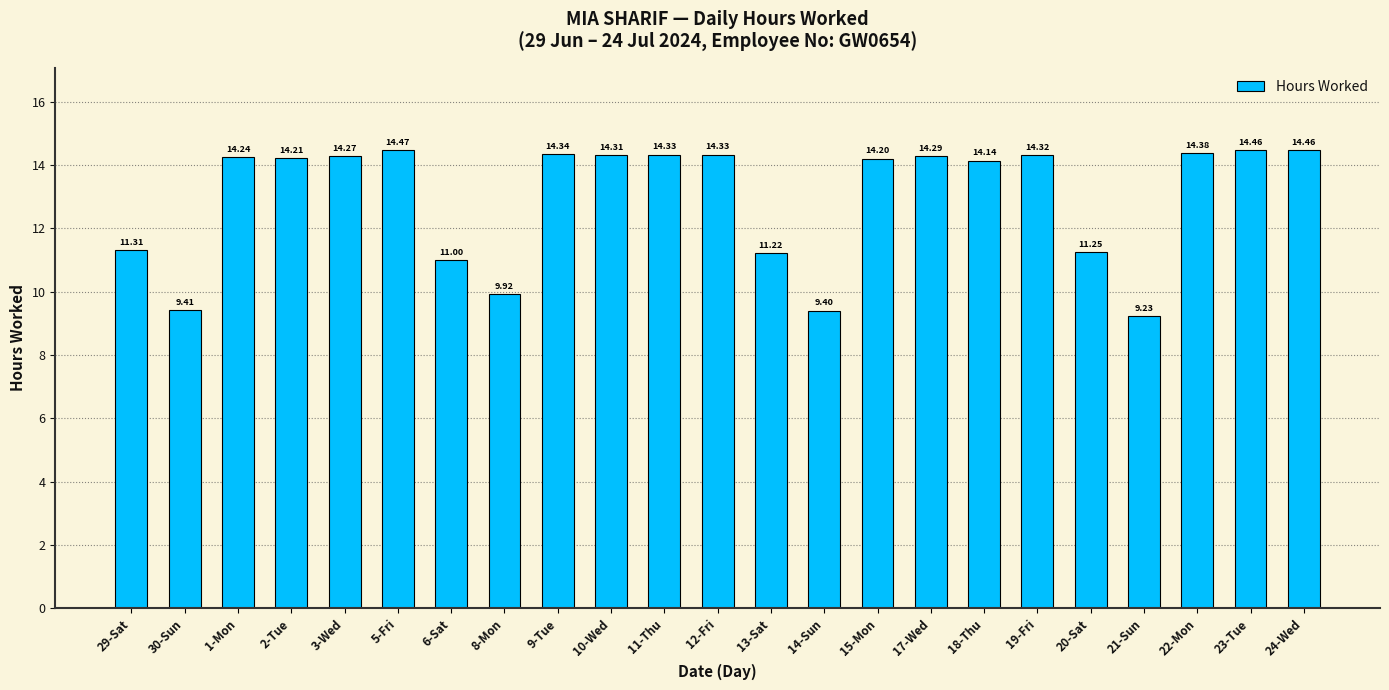

How many series are shown in this chart?

1